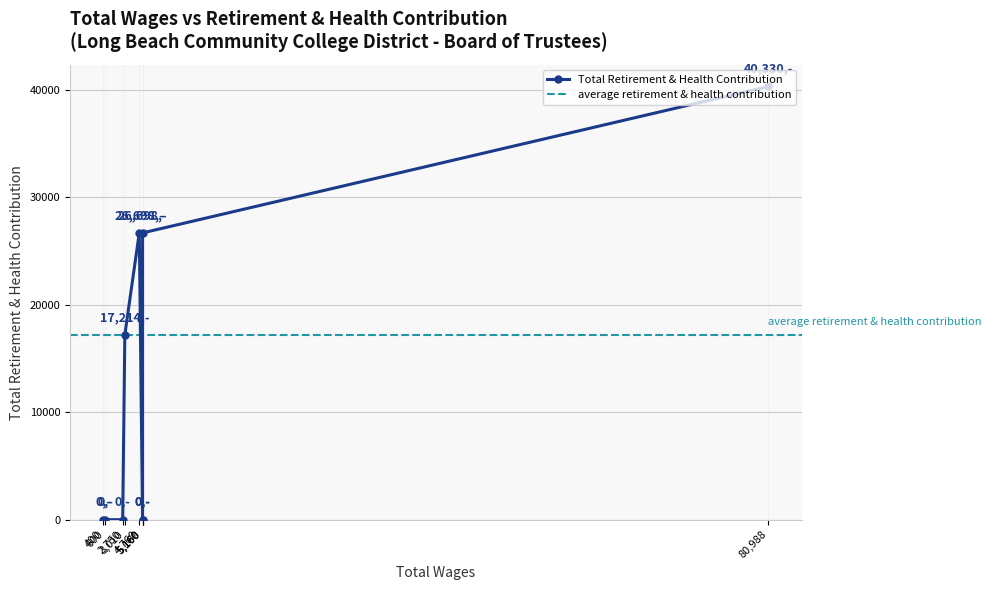

Rank the categories by value from highest to lowest.

80988.0, 5160.0, 4760.0, 3010.0, 5160.0, 5160.0, 2750.0, 600.0, 400.0